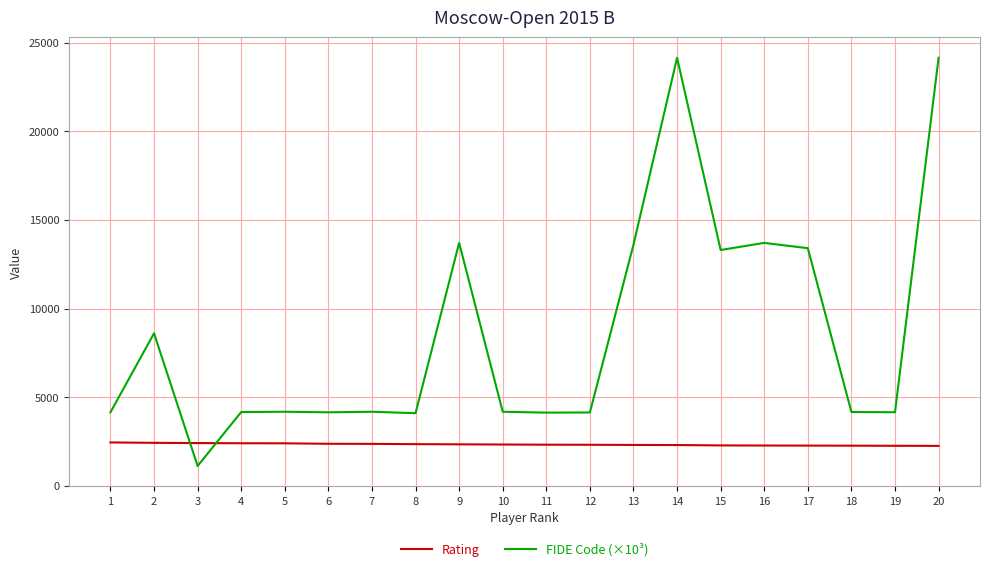

Is the value of Rating at 14 greater than the value of FIDE Code (×10³) at 9?

No